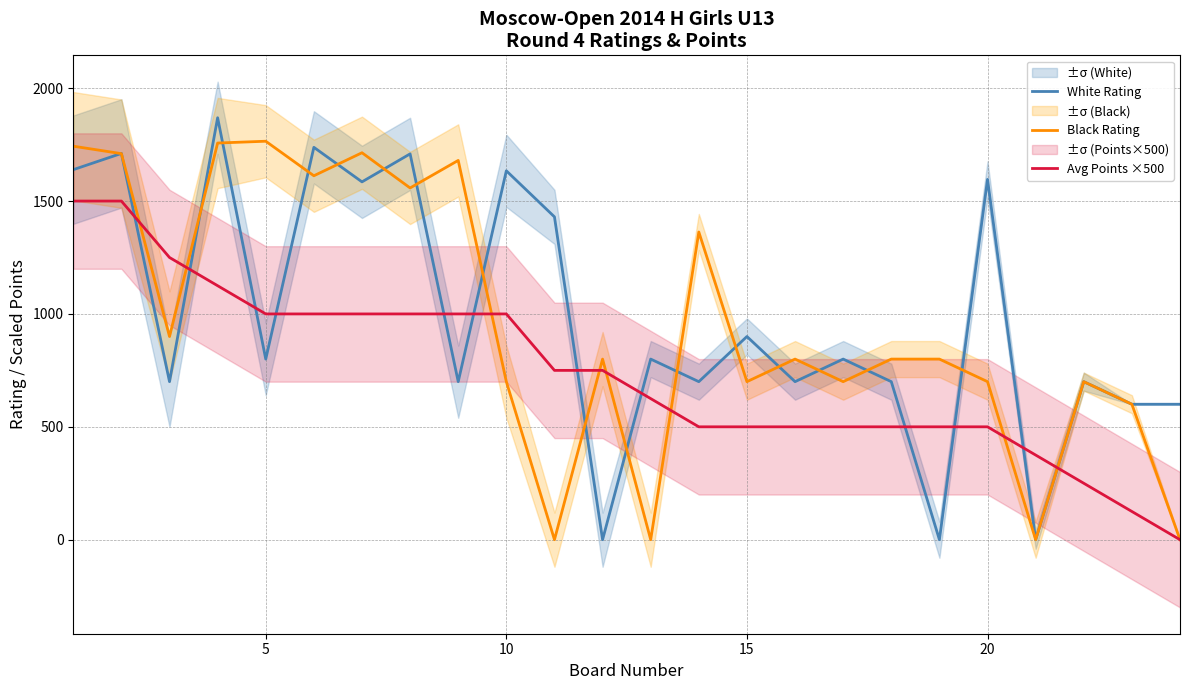

Which series ends up on top after the final intersection of Avg Points ×500 and White Rating?

White Rating